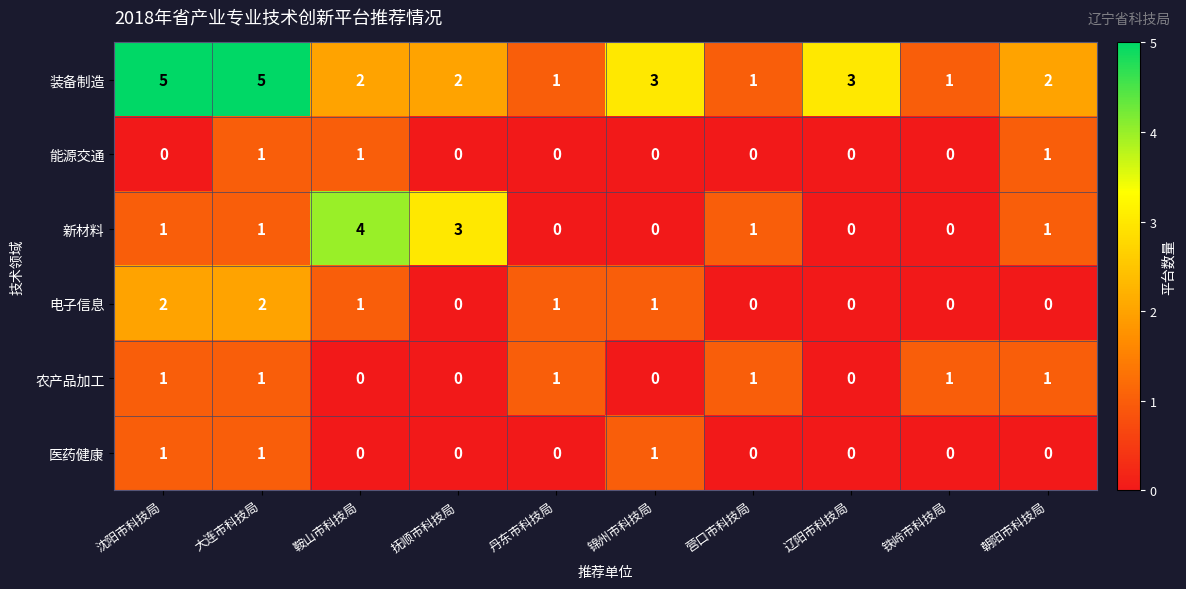

What is the maximum value shown in the chart?

5